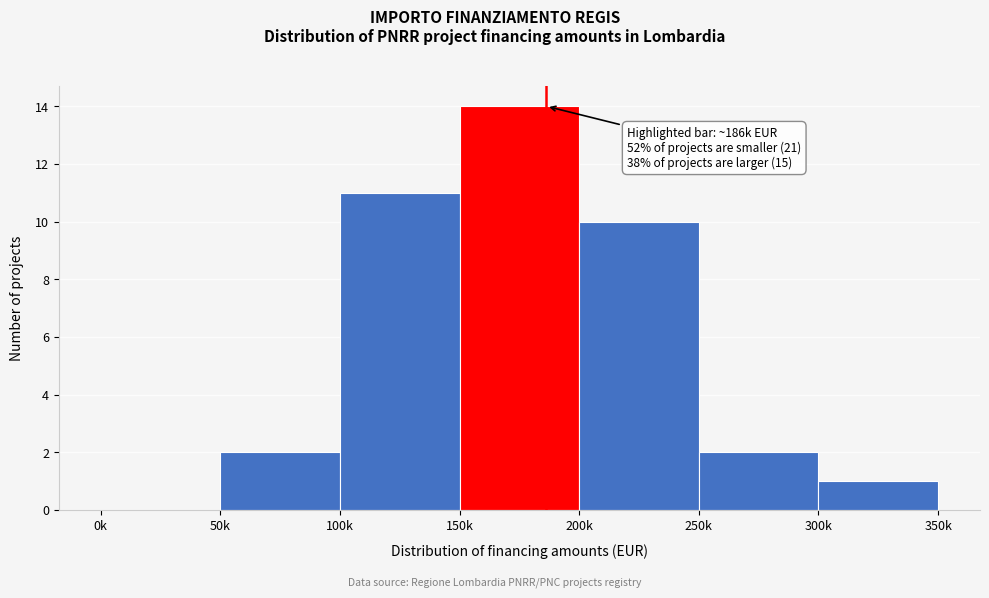

Reading right to left, what are all the values shown in this chart?

300k=1	250k=2	200k=10	150k=14	100k=11	50k=2	0k=0